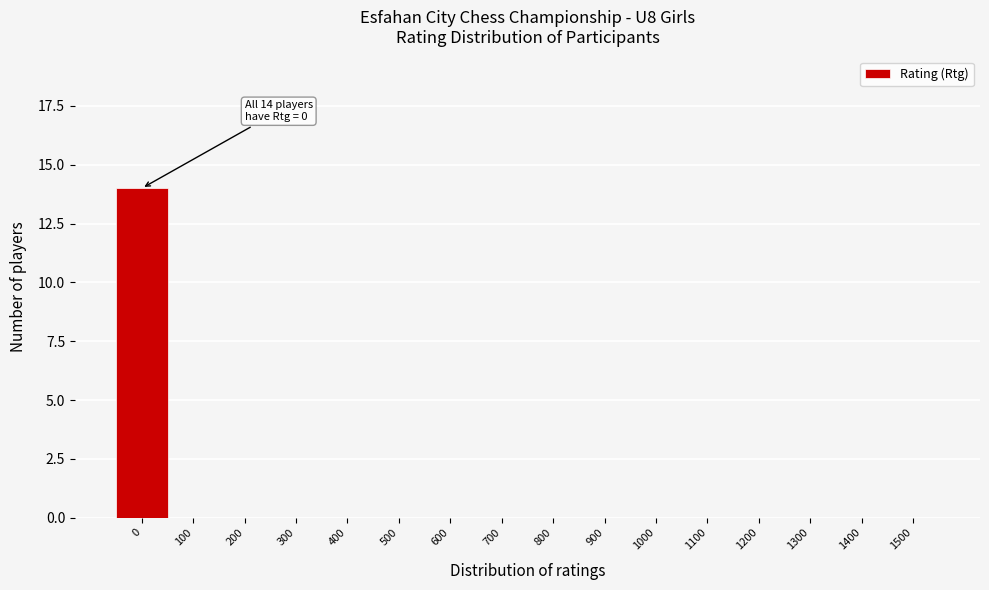

Over which range of the x-axis is the bar tallest?

-50 to 50